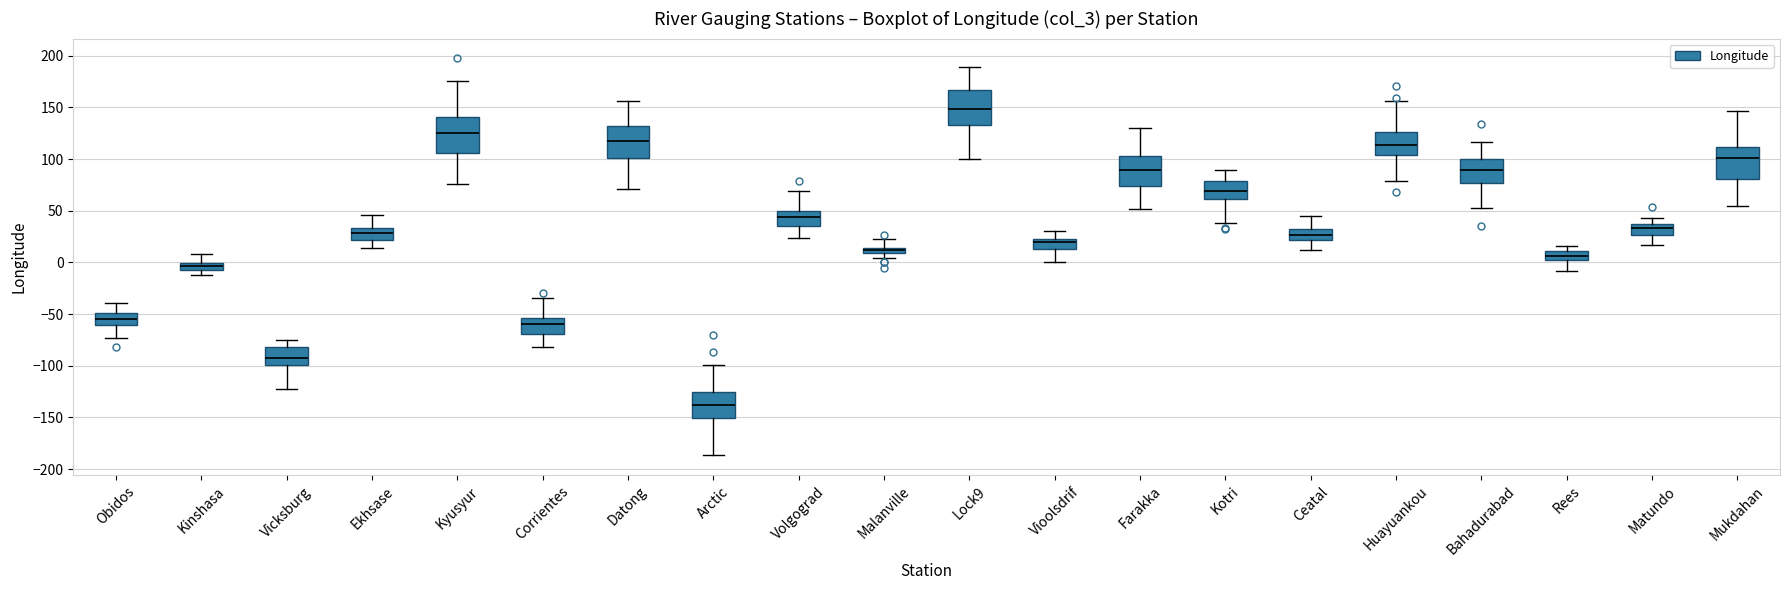

Which box's median line is the lowest?

Arctic